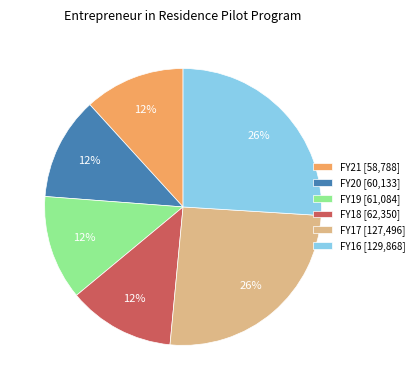

Is the sum of FY18 [62,350] and FY16 [129,868] greater than half?

No